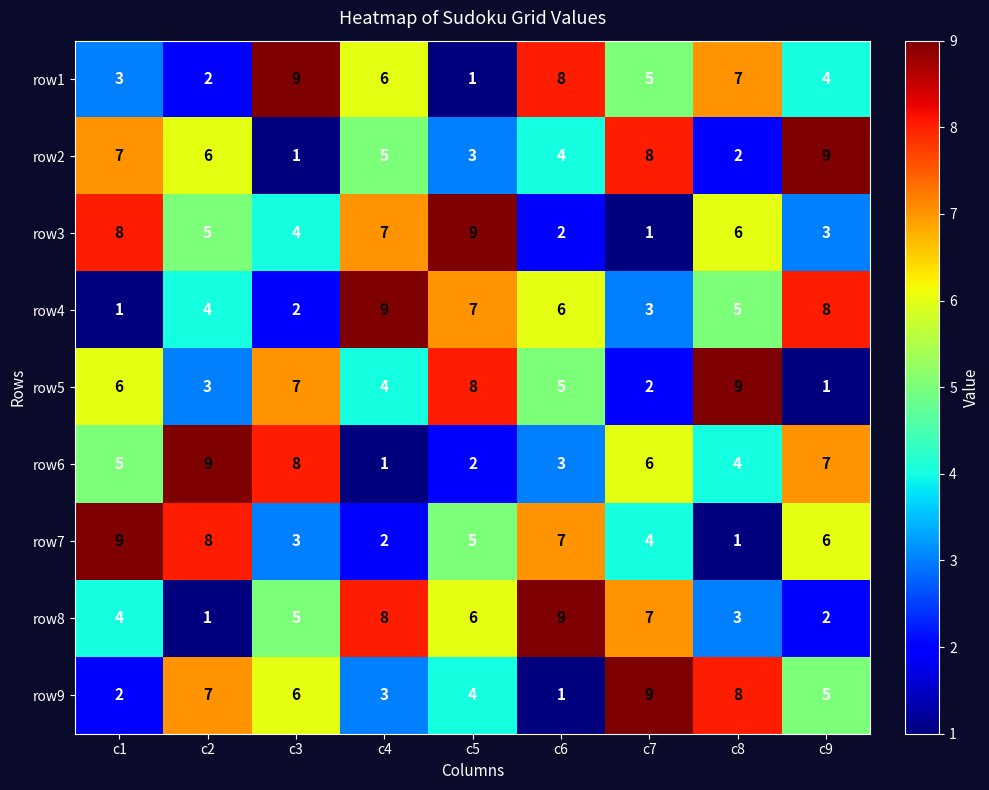

At which label does row2 reach its minimum?

c3